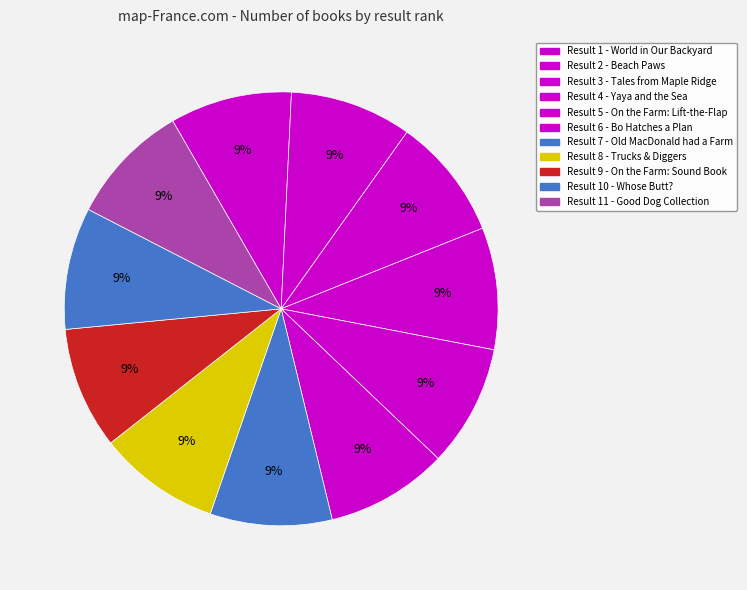

How many slices are in this pie chart?

11